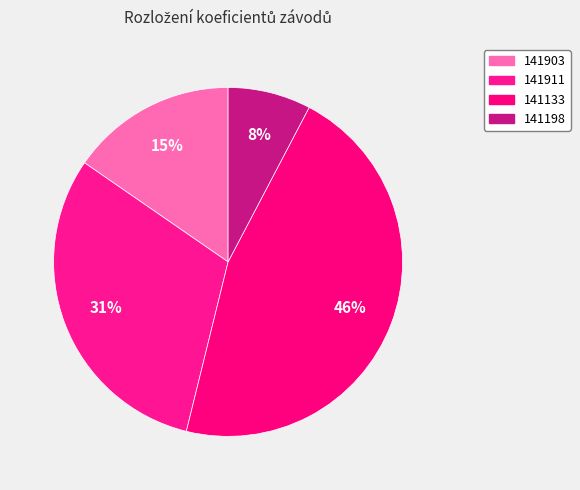

True or false: 141903 accounts for 8% of the total.

False